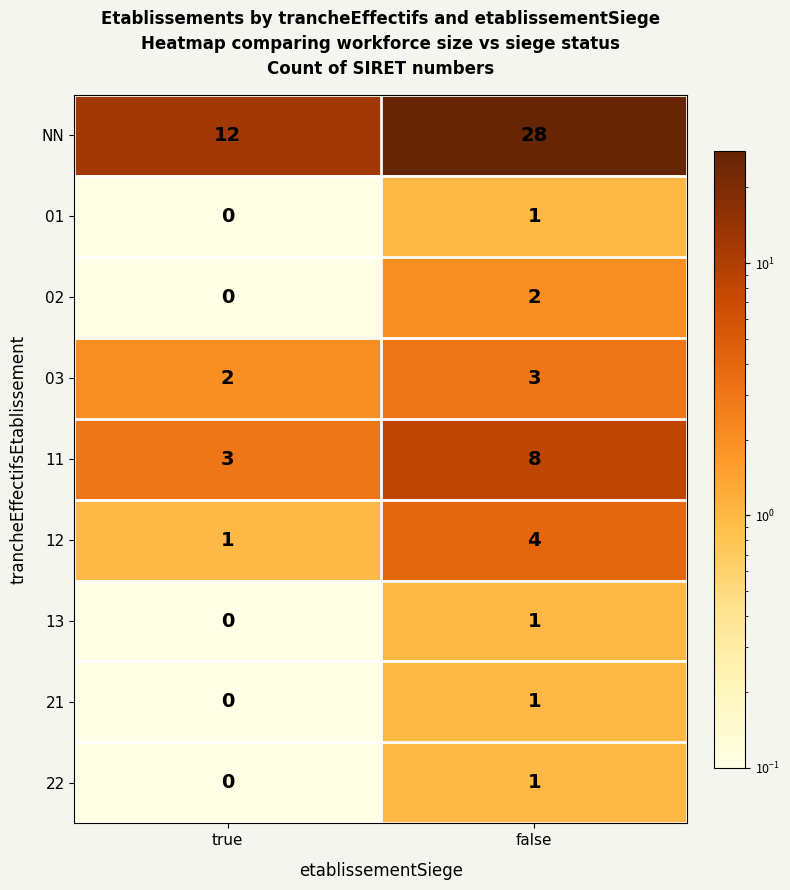

Reading left to right, extract all data points from this chart.

NN: 12	28
01: 0	1
02: 0	2
03: 2	3
11: 3	8
12: 1	4
13: 0	1
21: 0	1
22: 0	1